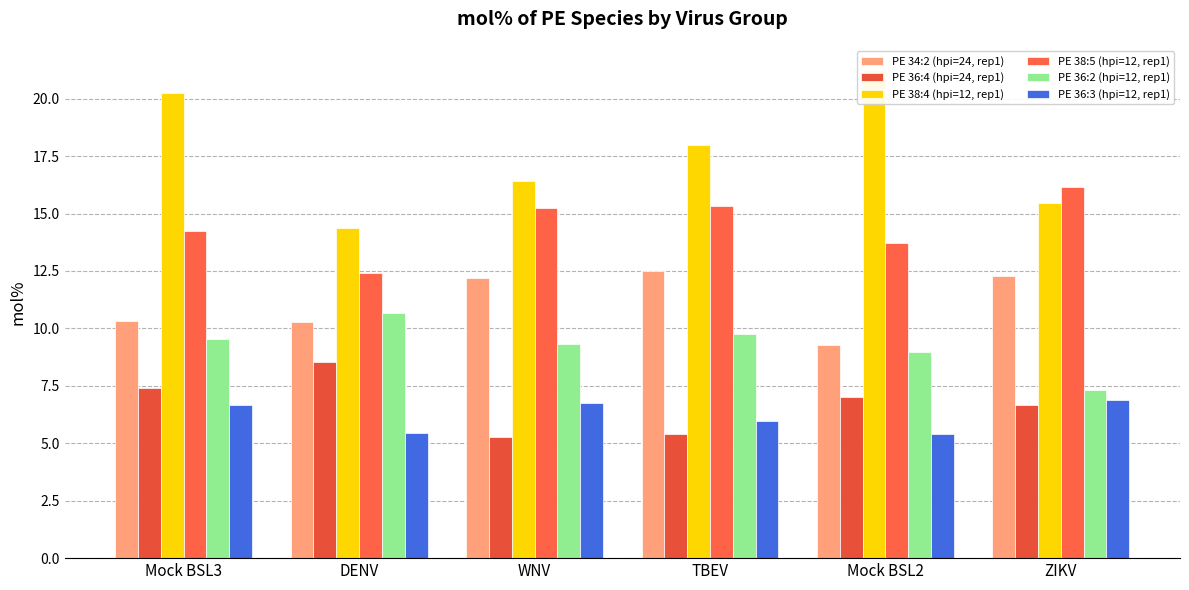

Where is PE 34:2 (hpi=24, rep1) nearest to the value 10?

DENV